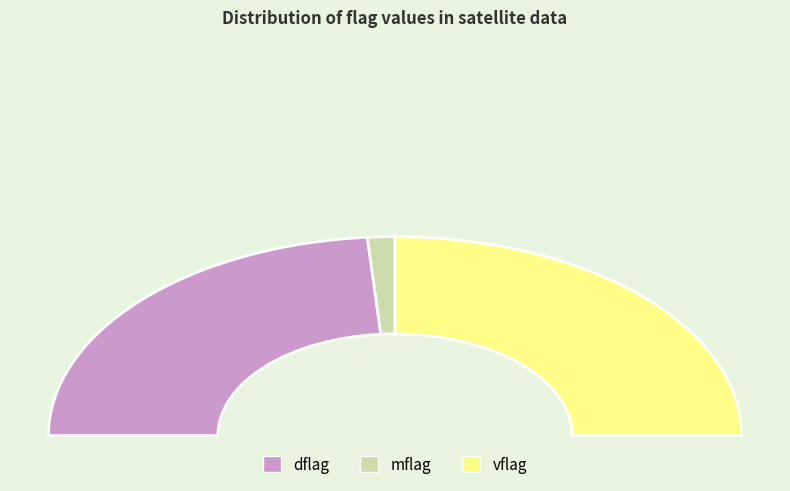

What is the change in value from dflag to mflag?

-3473565